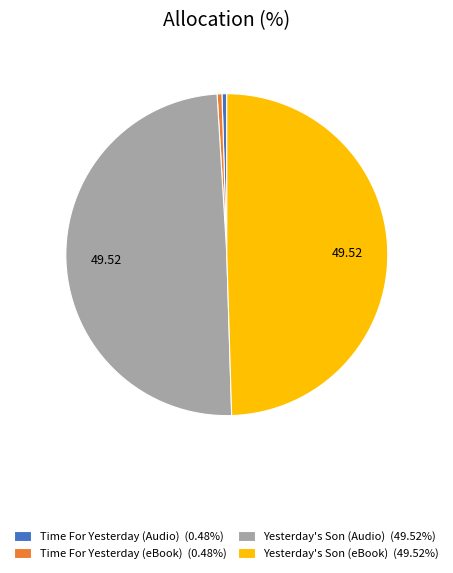

Does any single category account for the majority?

No